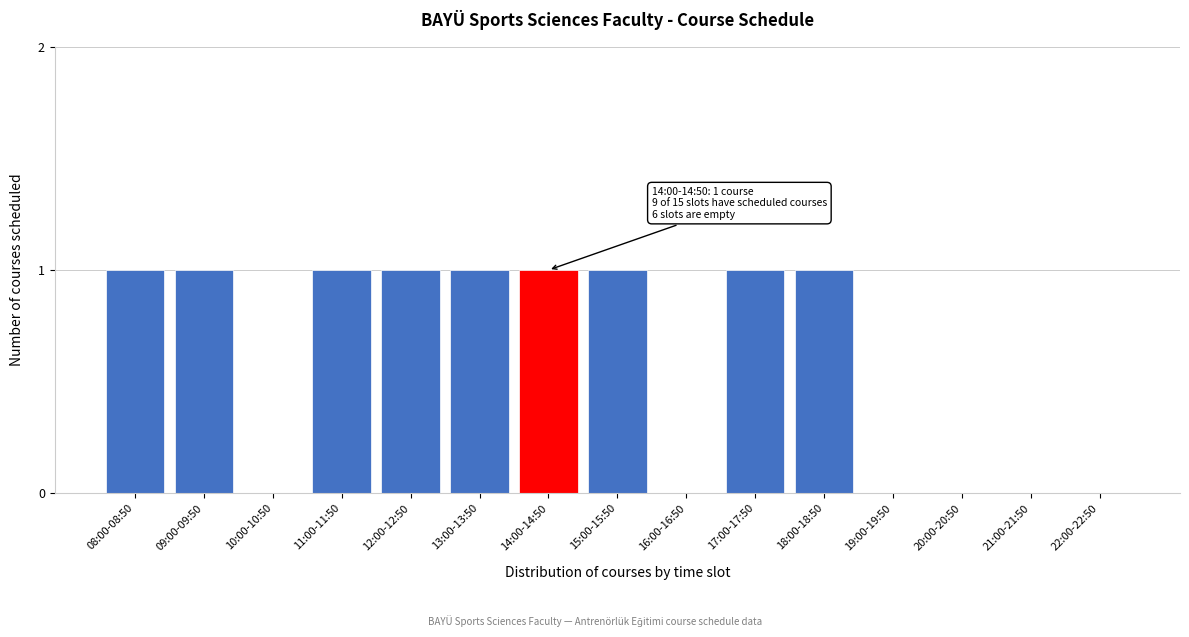

Reading left to right, extract all data points from this chart.

08:00-08:50=1	09:00-09:50=1	10:00-10:50=0	11:00-11:50=1	12:00-12:50=1	13:00-13:50=1	14:00-14:50=1	15:00-15:50=1	16:00-16:50=0	17:00-17:50=1	18:00-18:50=1	19:00-19:50=0	20:00-20:50=0	21:00-21:50=0	22:00-22:50=0